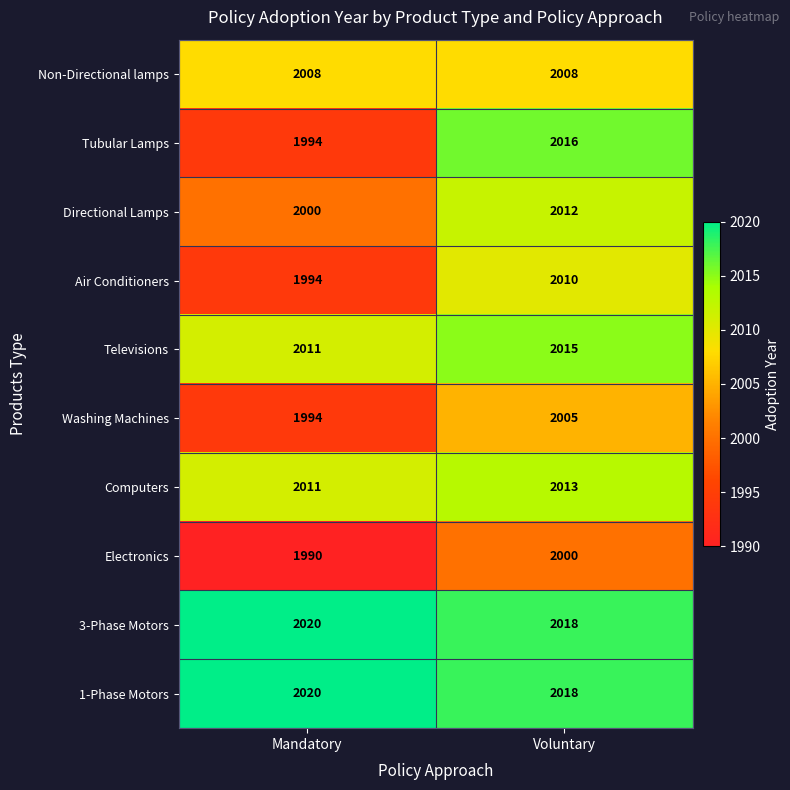

What is the maximum value shown in the chart?

2020